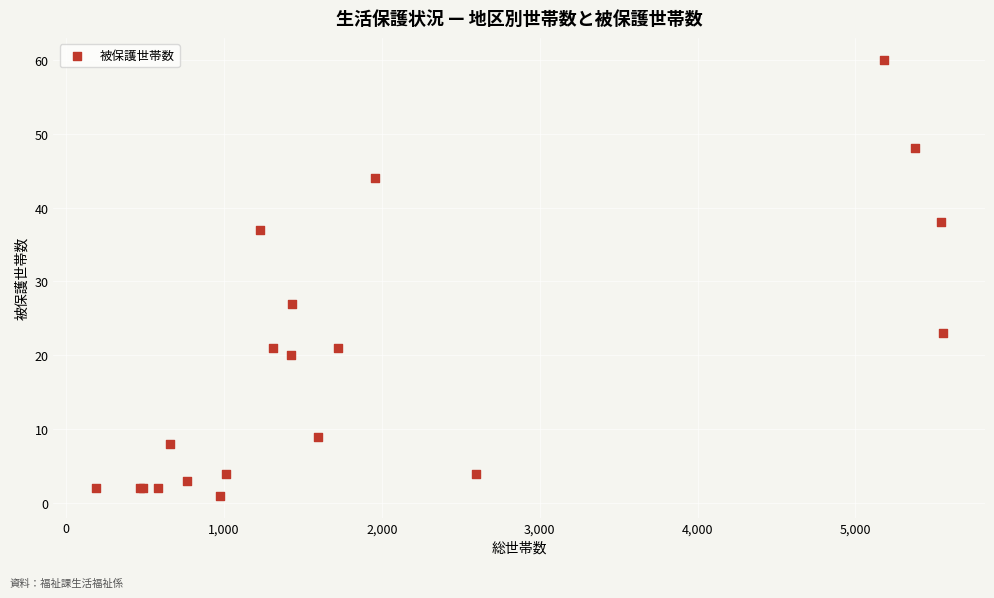

What Y value in the scatter plot is closest to 30?

27